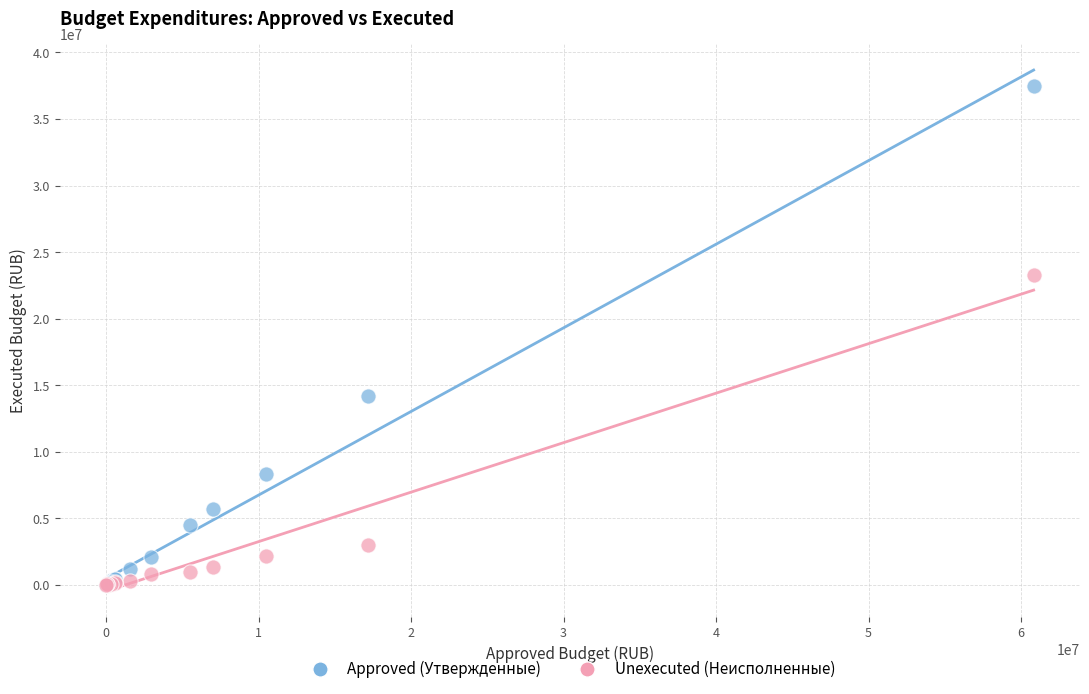

In the Unexecuted (Неисполненные) series, what Y value is closest to 11658242?

2996452.4